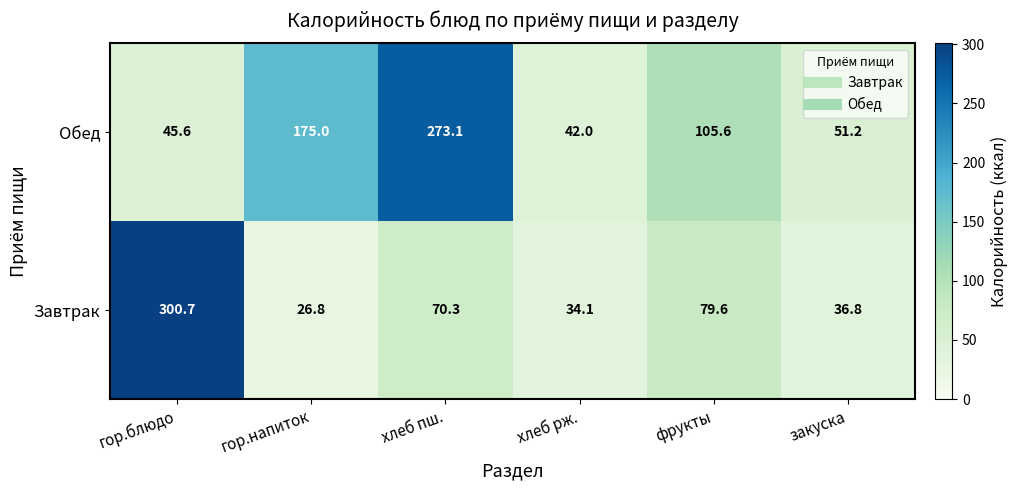

What is the difference between the Обед values at фрукты and гор.блюдо?

60.0